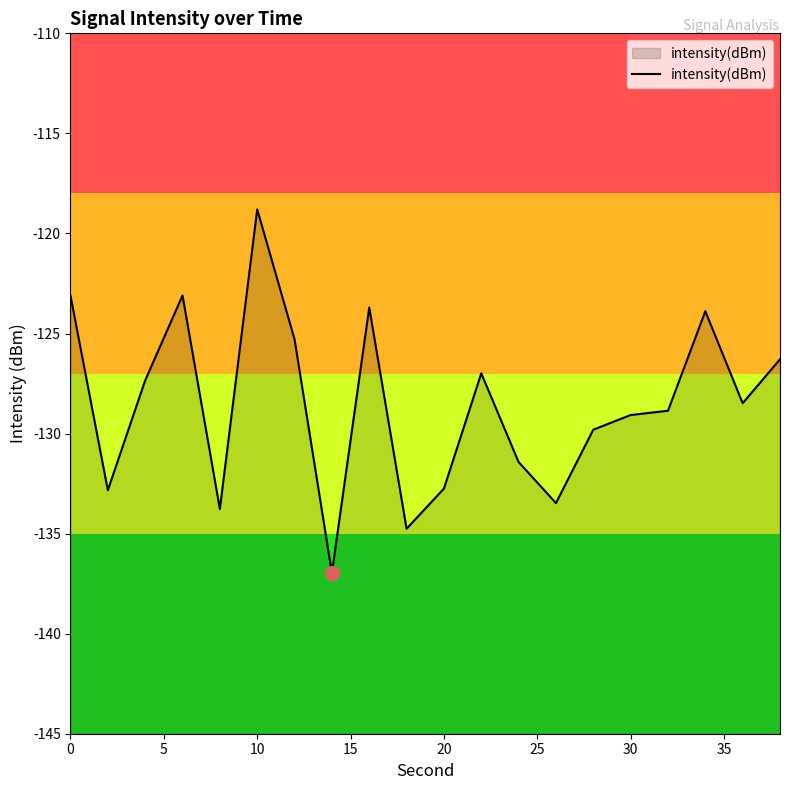

Count the number of values greater than -128.

9